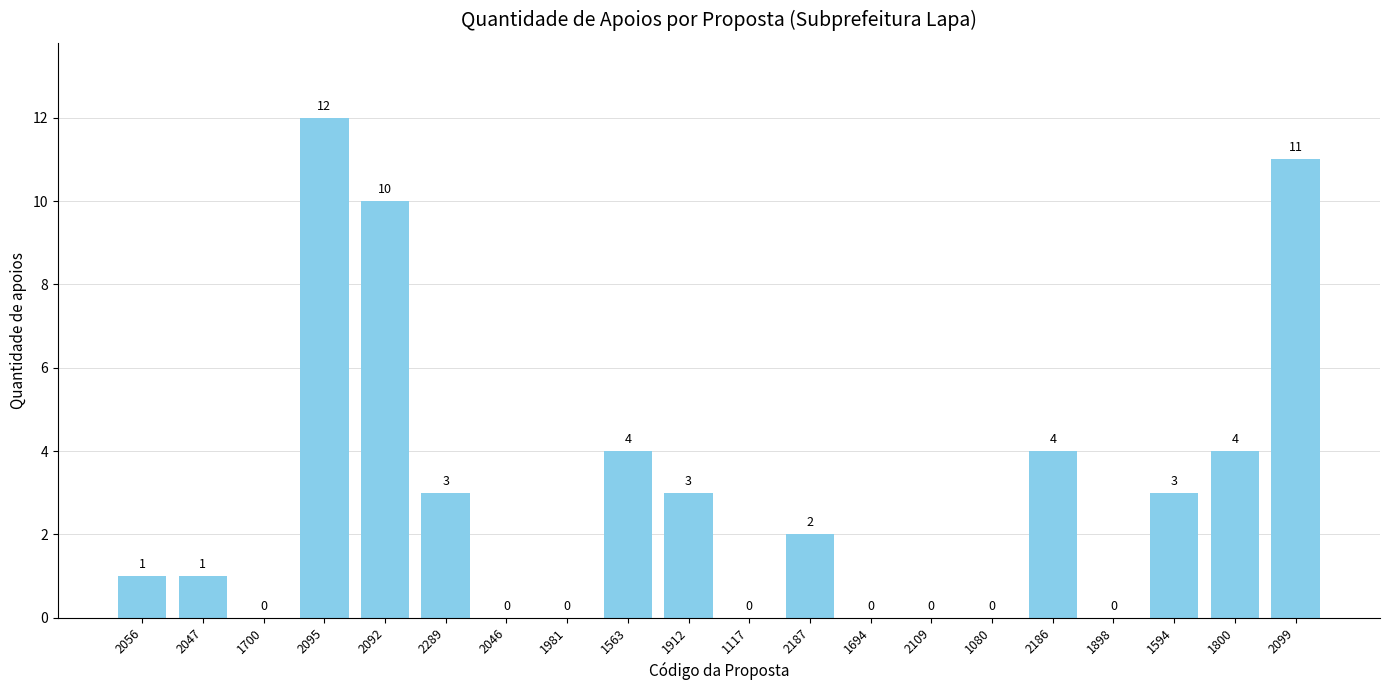

Which label corresponds to the largest value in the chart?

2095